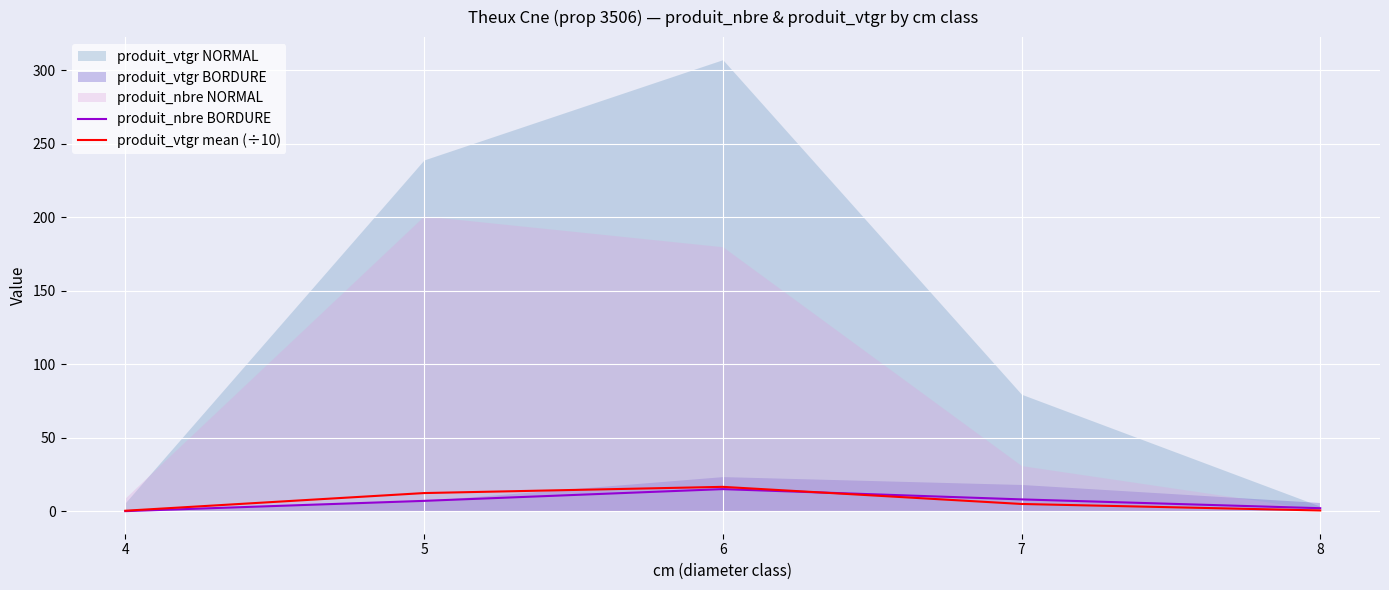

What is the difference between the maximum and minimum values in the produit_vtgr mean (÷10) series?

16.3